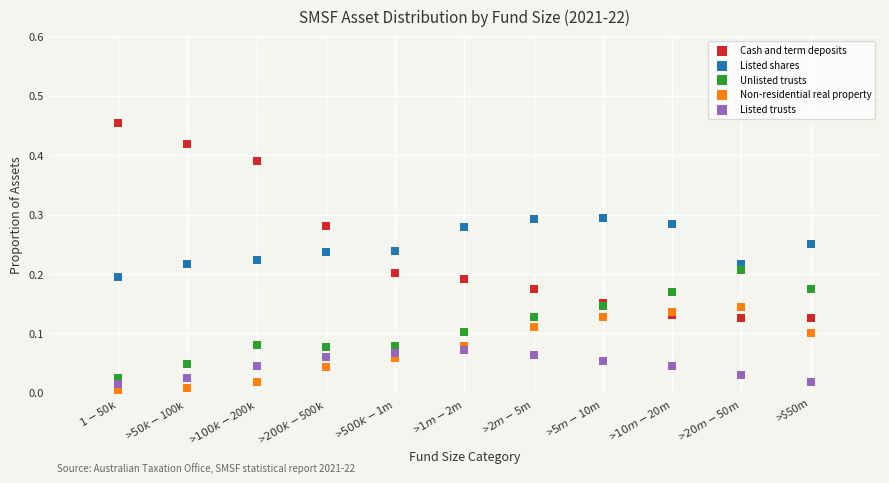

Which series reaches the minimum Y coordinate?

Non-residential real property